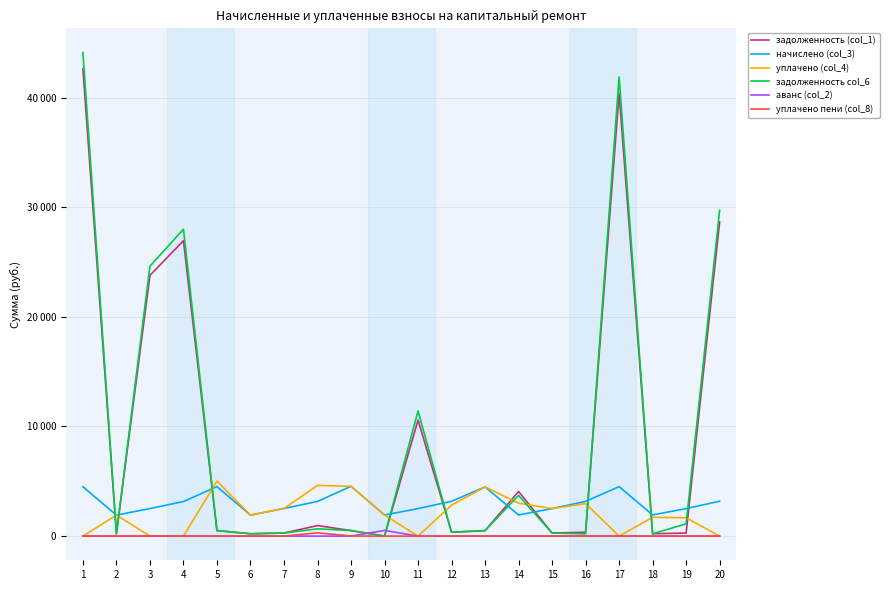

What is the difference between the second highest and minimum values in the начислено (col_3) series?

2598.7